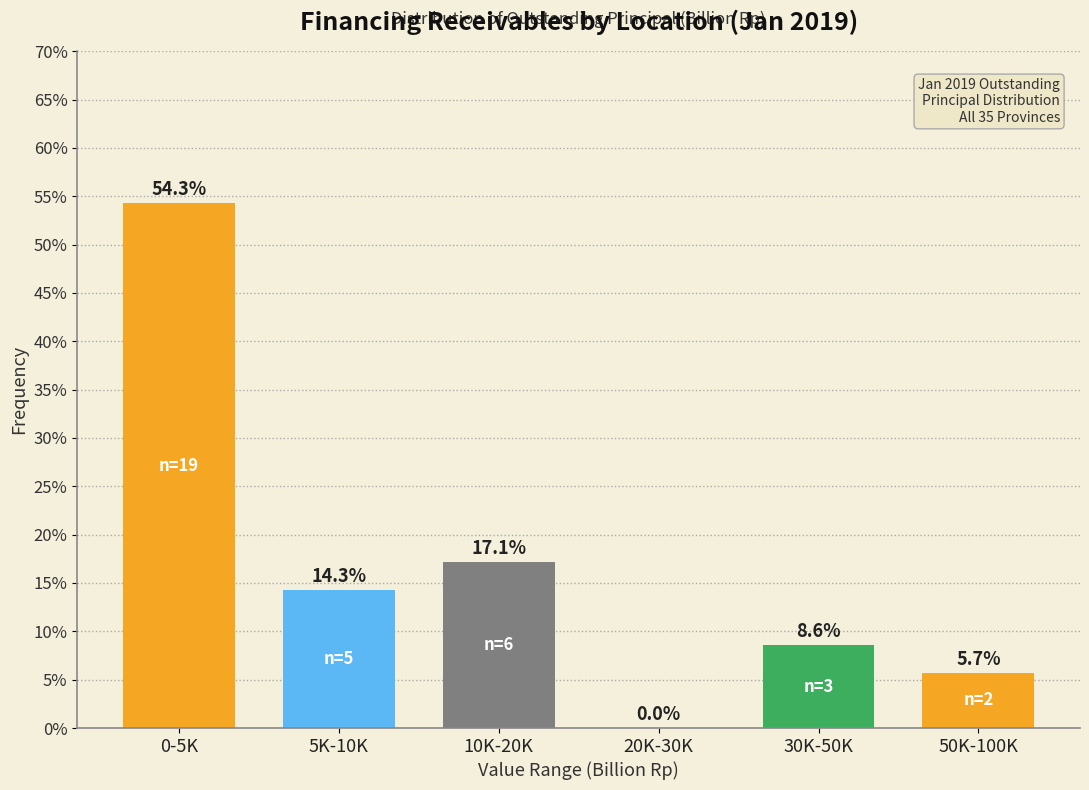

Reading right to left, transcribe all the data shown in this chart.

50K-100K=5.7	30K-50K=8.6	20K-30K=0.0	10K-20K=17.1	5K-10K=14.3	0-5K=54.3